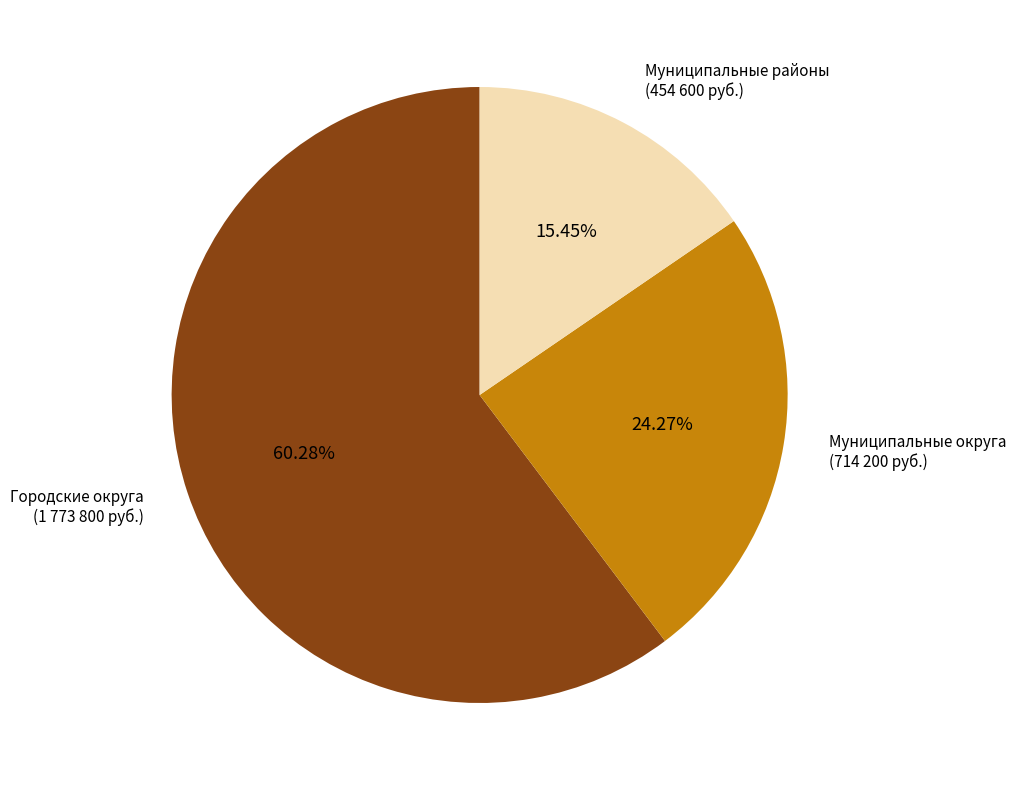

Rank the categories by value from highest to lowest.

Городские округа, Муниципальные округа, Муниципальные районы